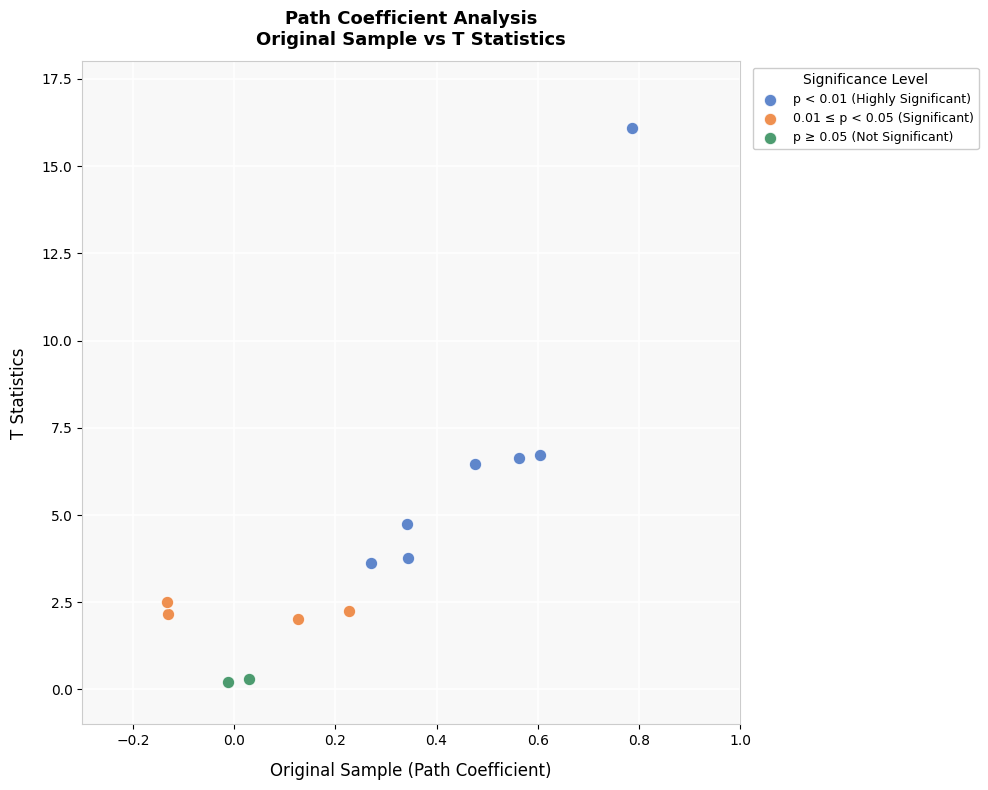

Which series has the widest spread of Y values?

p < 0.01 (Highly Significant)